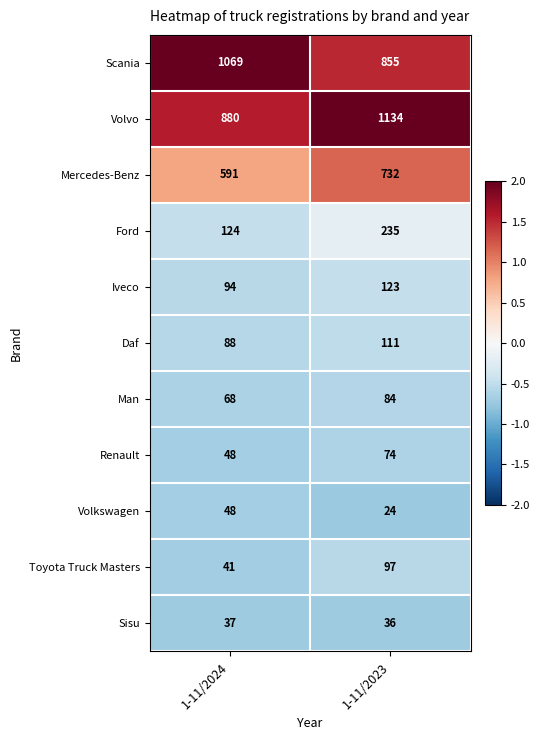

Which series has the largest total across all categories?

Volvo